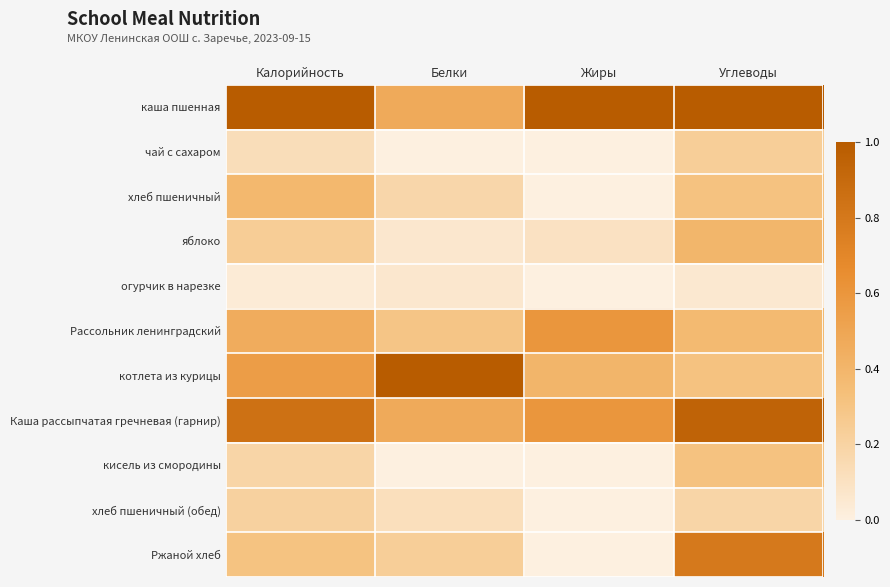

Which has a higher value, Калорийность or Белки?

Калорийность